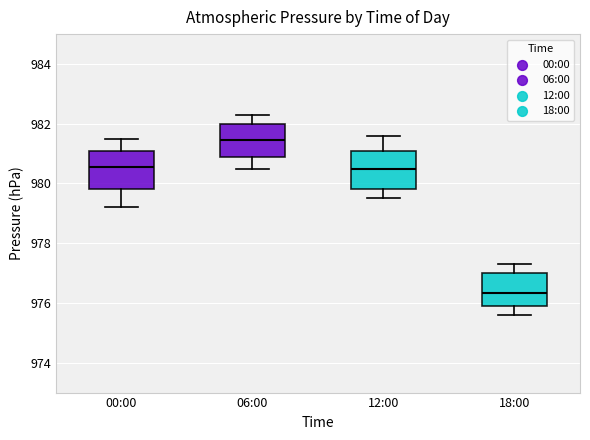

Reading left to right, read every box against the y-axis: the position of its median line, the range the box covers, and the ends of its whiskers. The values are not printed on the chart, so give them approximately, as read against the axis.

00:00: median 980.6, box 979.8 to 981.0, whiskers 979.2 to 981.6
06:00: median 981.4, box 981.0 to 982.0, whiskers 980.6 to 982.4
12:00: median 980.6, box 979.8 to 981.2, whiskers 979.6 to 981.6
18:00: median 976.4, box 976.0 to 977.0, whiskers 975.6 to 977.4